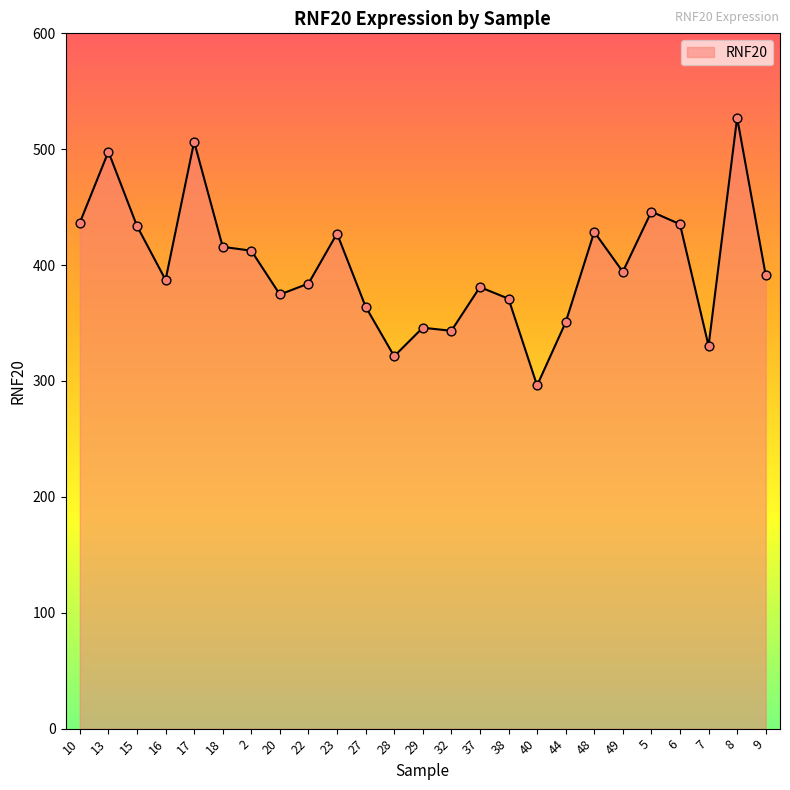

What is the change in value from 15 to 8?

+93.4